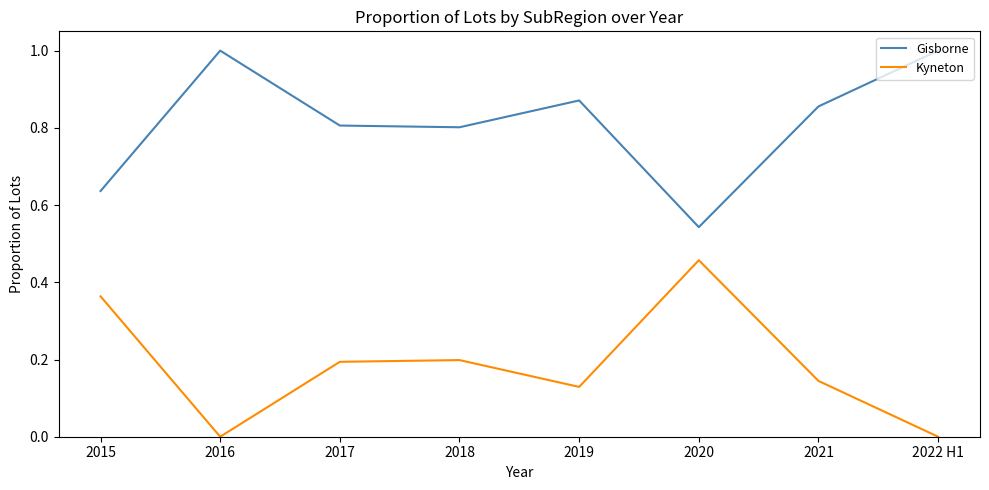

What position from the left is 2017?

3